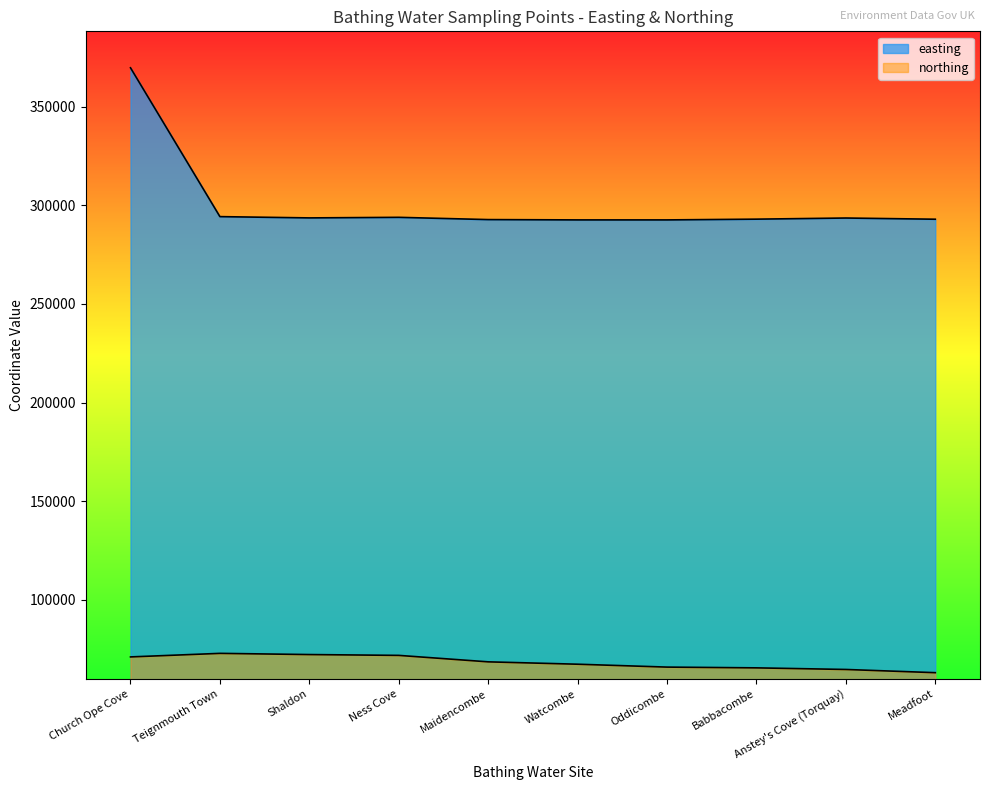

How many lines are shown in the chart?

2